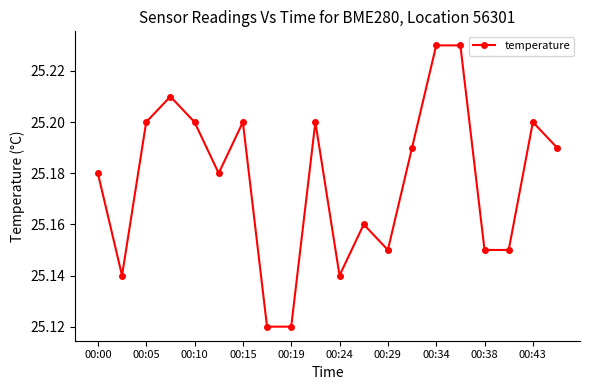

True or false: the data has more than 0 interior local peaks.

True